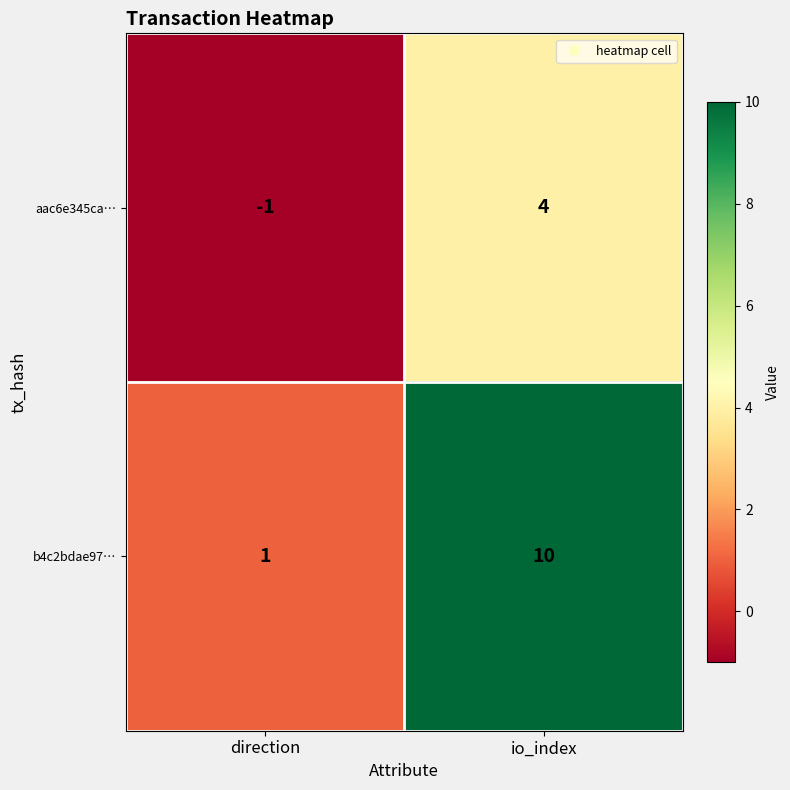

Reading left to right, what are all the values shown in this chart?

aac6e345ca…: direction=-1	io_index=4
b4c2bdae97…: direction=1	io_index=10